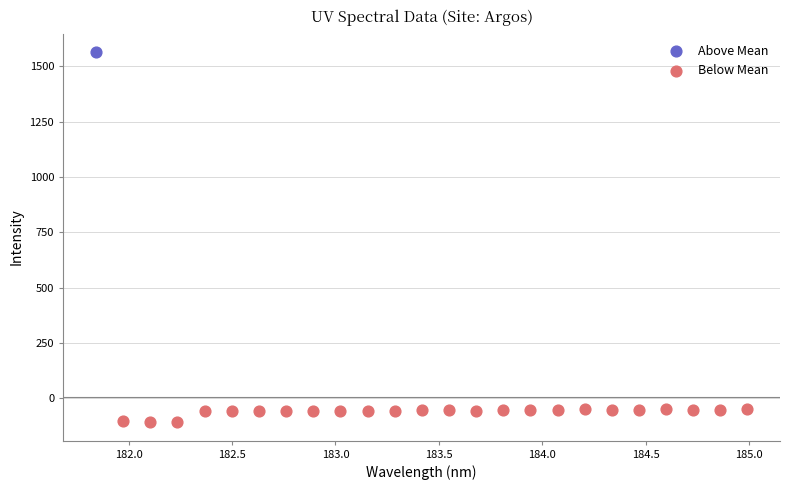

What are all the series names shown in the legend?

Above Mean, Below Mean